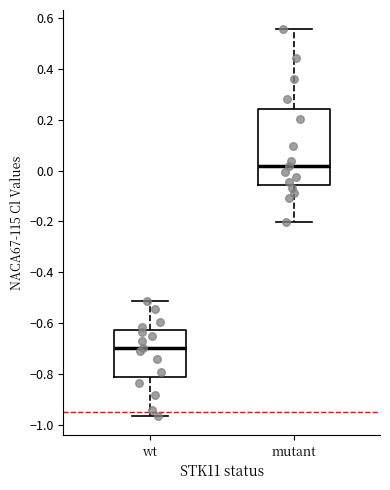

Reading left to right, read every box against the y-axis: the position of its median line, the range the box covers, and the ends of its whiskers. The values are not printed on the chart, so give them approximately, as read against the axis.

wt: median -0.70, box -0.82 to -0.62, whiskers -0.96 to -0.52
mutant: median 0.02, box -0.06 to 0.24, whiskers -0.20 to 0.56